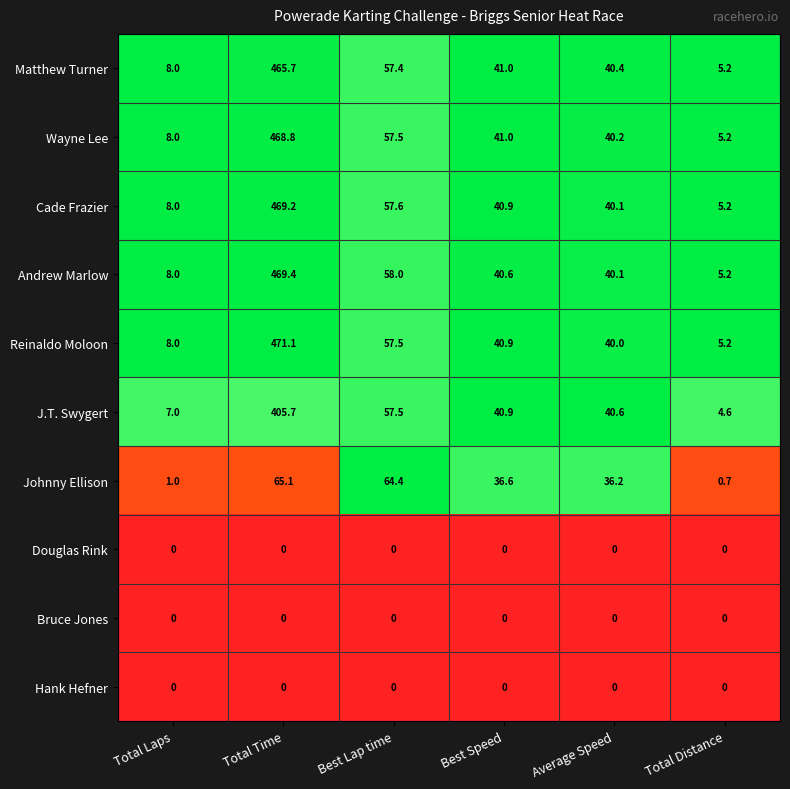

What is the difference between the highest and lowest values at Average Speed?

40.6